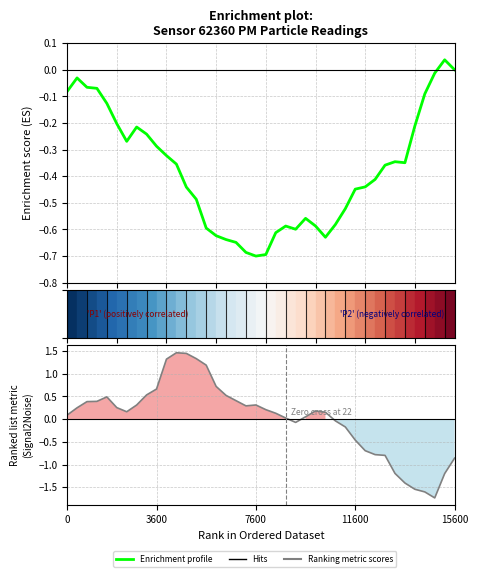

Is the value of Enrichment profile at 13 greater than the value of Ranking metric scores at 7600?

No